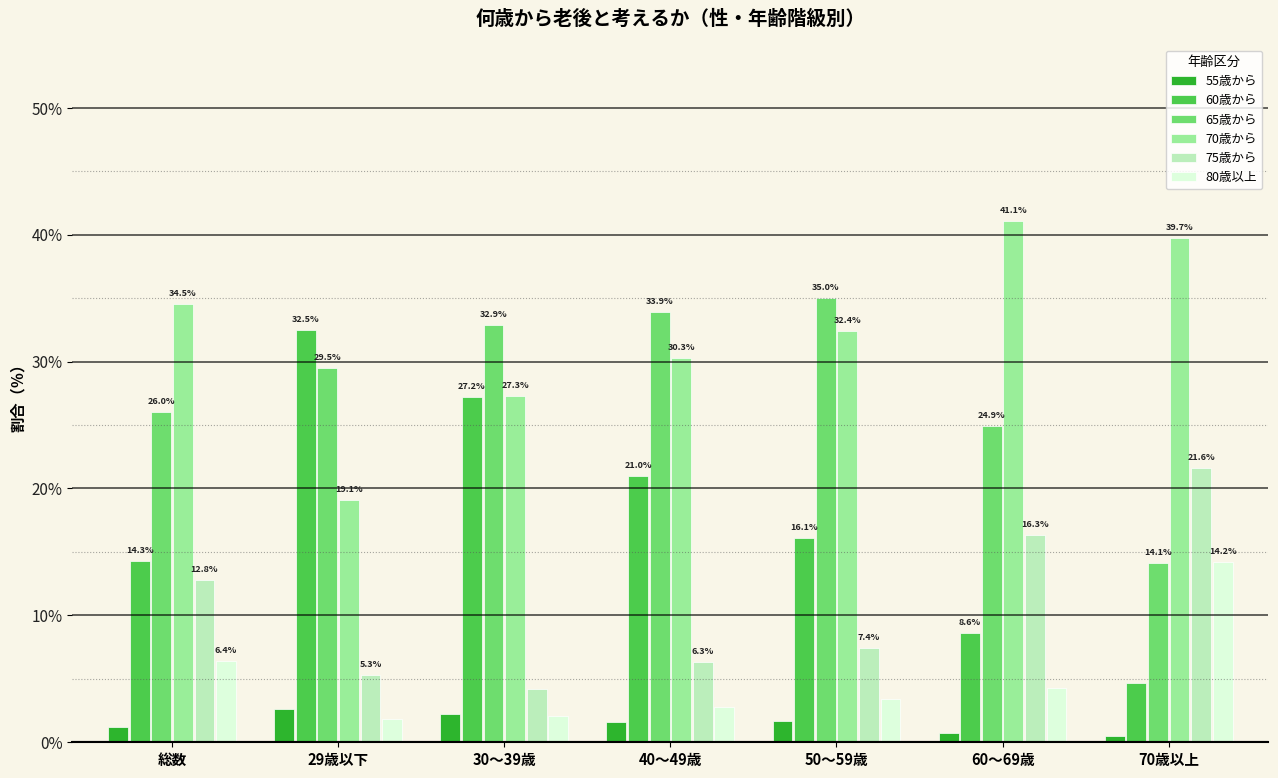

What is the total value across all series at 29歳以下?

90.8